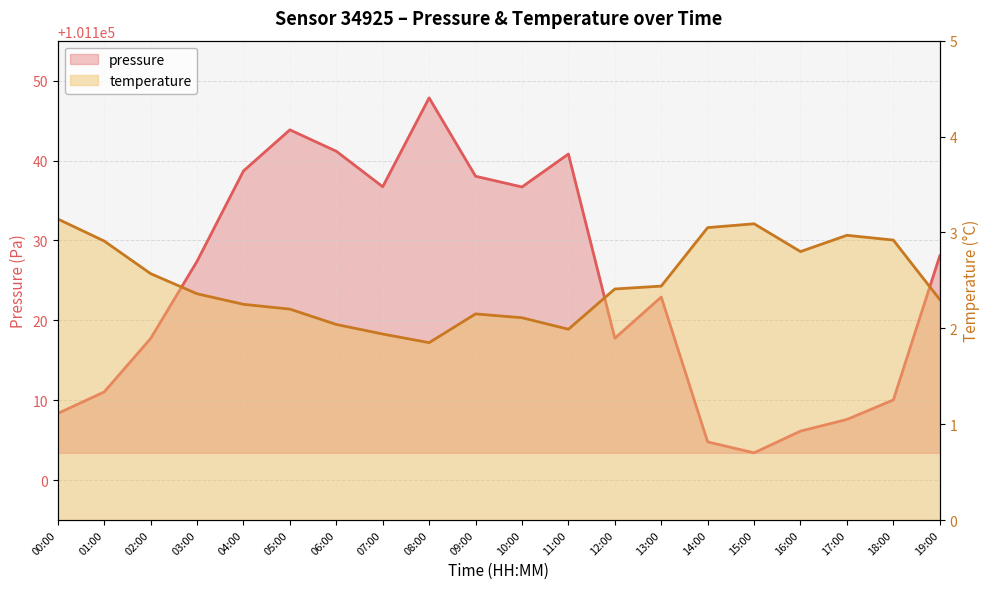

What is the value of the temperature point at the 4th from the left?

2.4